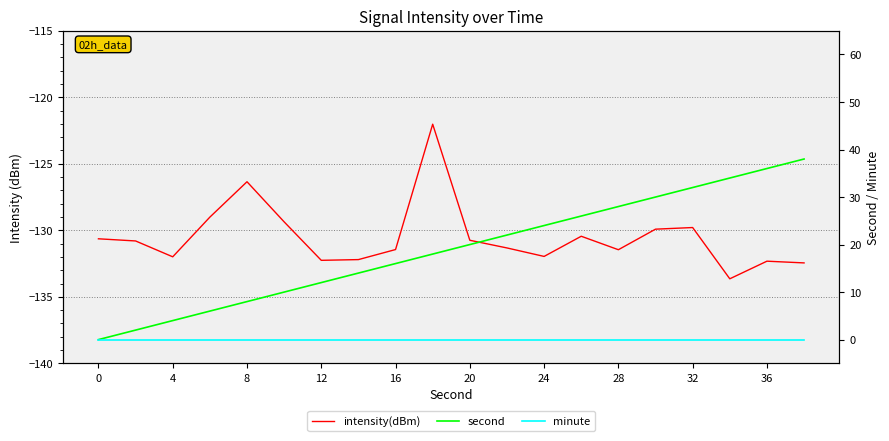

The value of intensity(dBm) at 15 is -129.9. True or false?

True